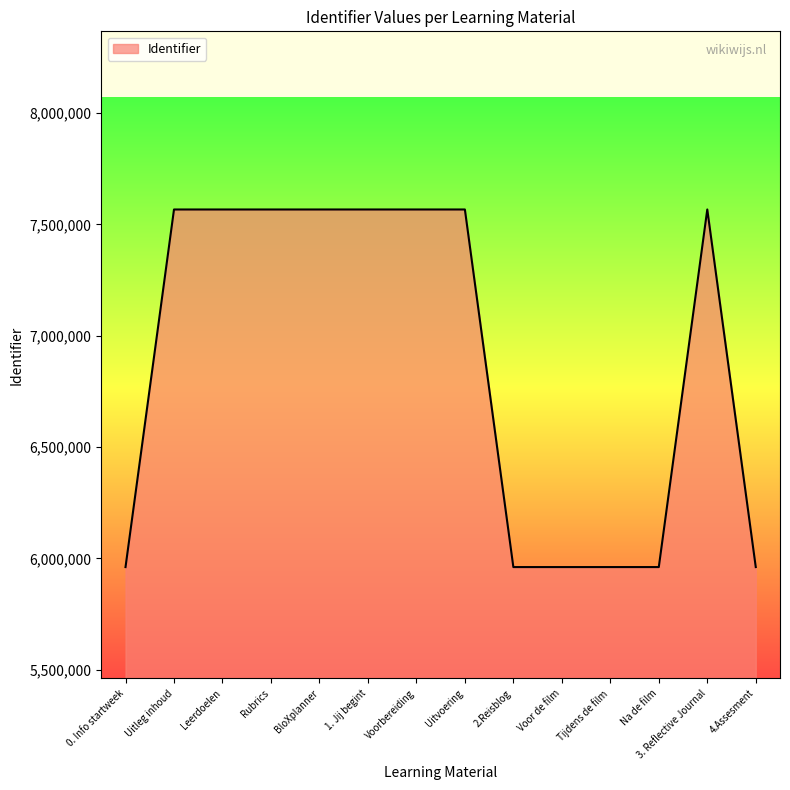

Does the chart display data point markers on the line(s)?

No